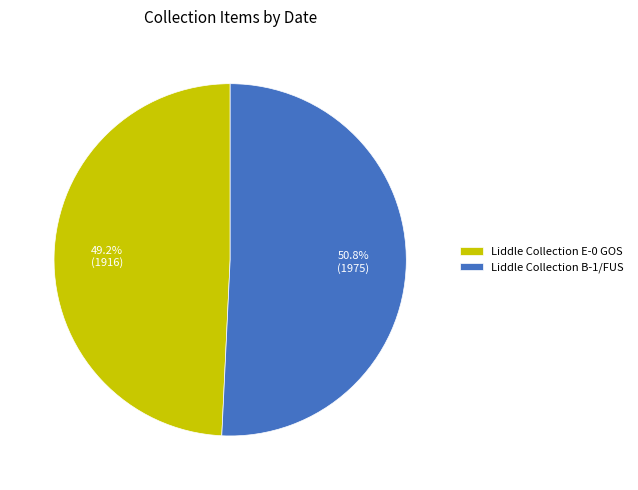

How much of the chart is everything except Liddle Collection E-0 GOS?

50.8%